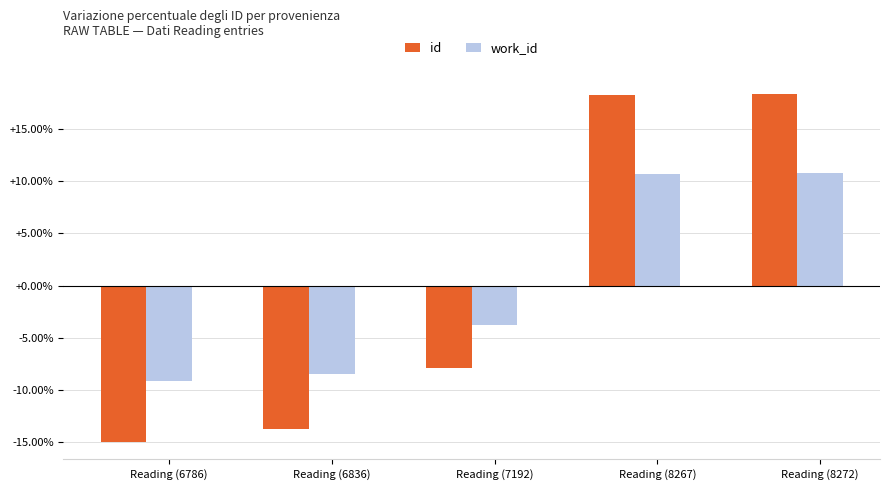

What is the smallest value displayed?

-15.0